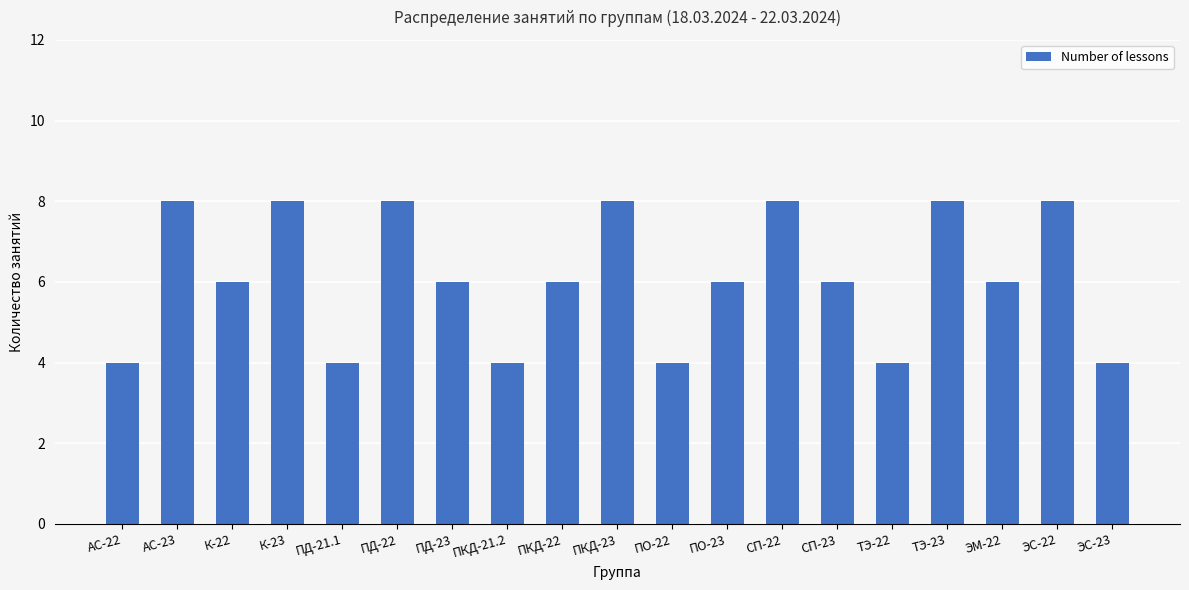

Approximately how many times larger is the value at СП-22 compared to ЭС-22?

1.0